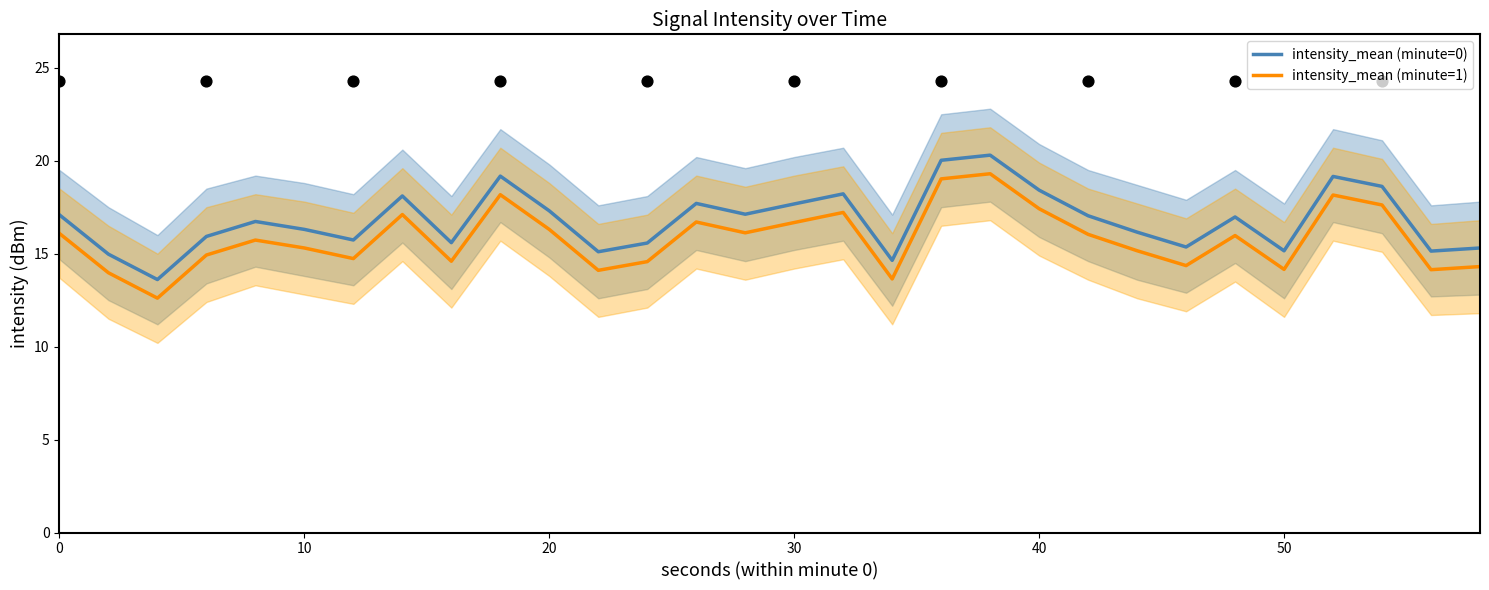

True or false: intensity_mean (minute=0) has a value of 10.9 at 20.

False